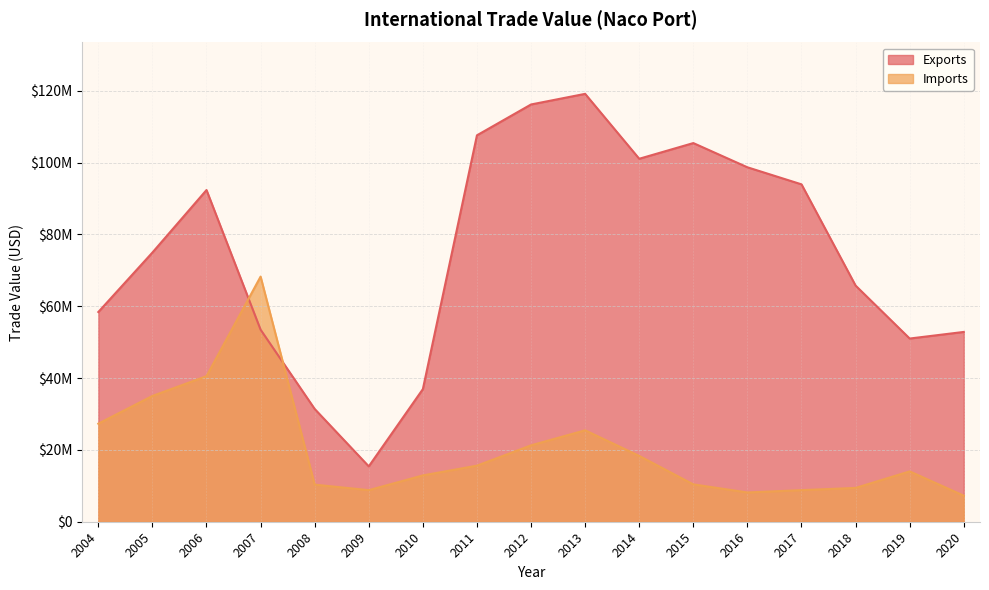

The value of Imports at 2006 is 40537743. True or false?

True